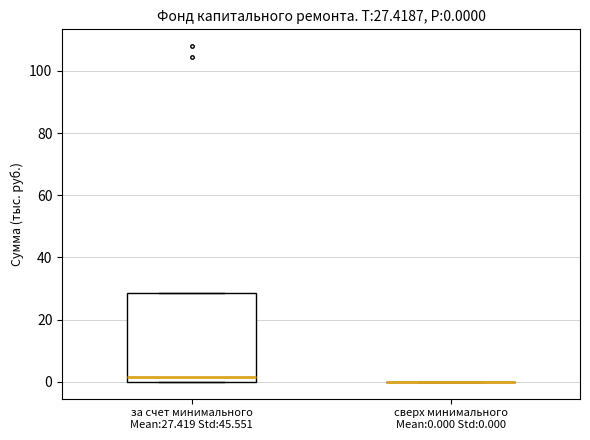

Comparing the boxes themselves (not the whiskers), which one is the tallest?

за счет минимального Mean:27.419 Std:45.551